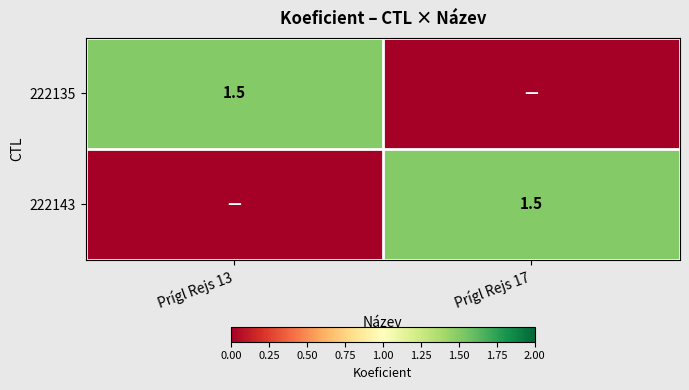

The 222143 series shows 1.5 at Prígl Rejs 17. True or false?

True